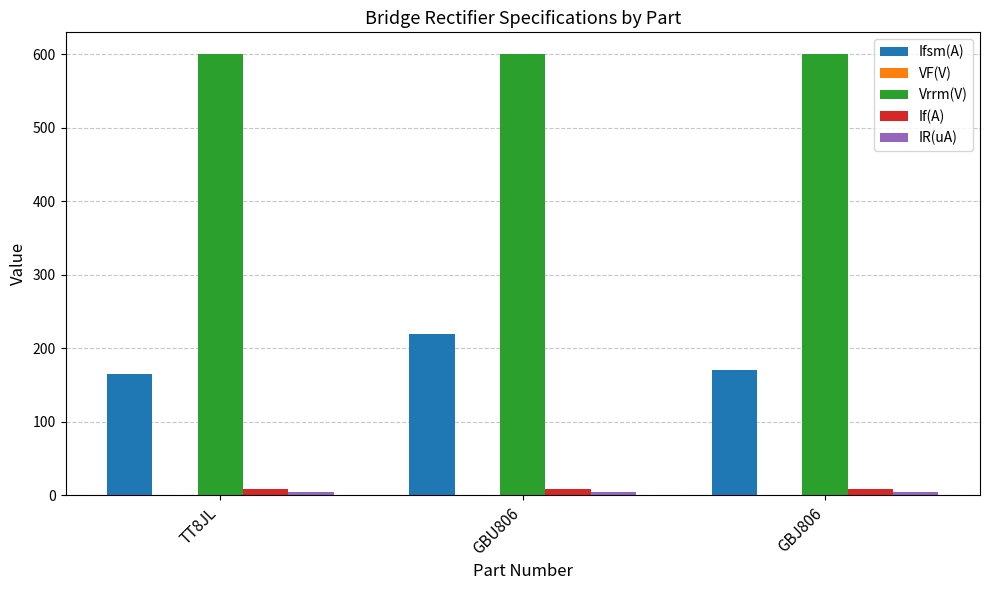

Is it true that Vrrm(V) equals 600.0 at GBJ806?

True